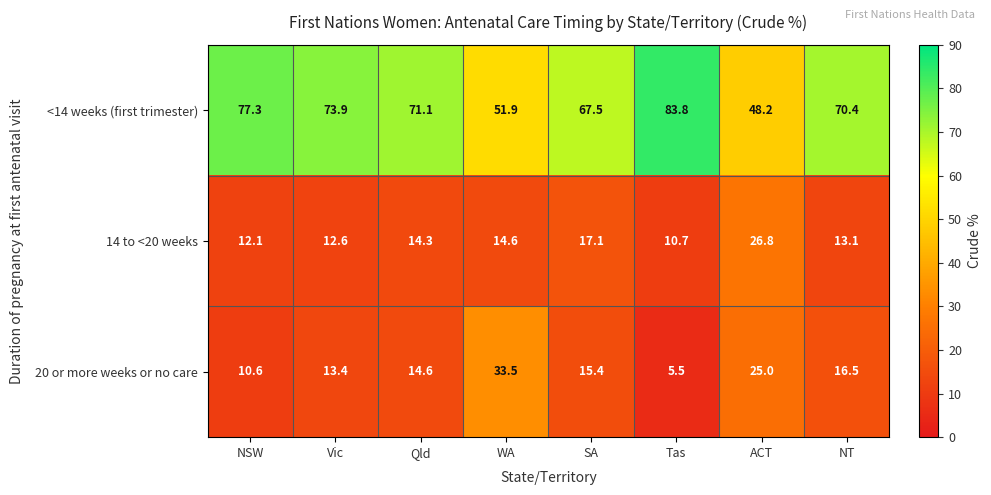

At which label does <14 weeks (first trimester) first exceed 71?

NSW